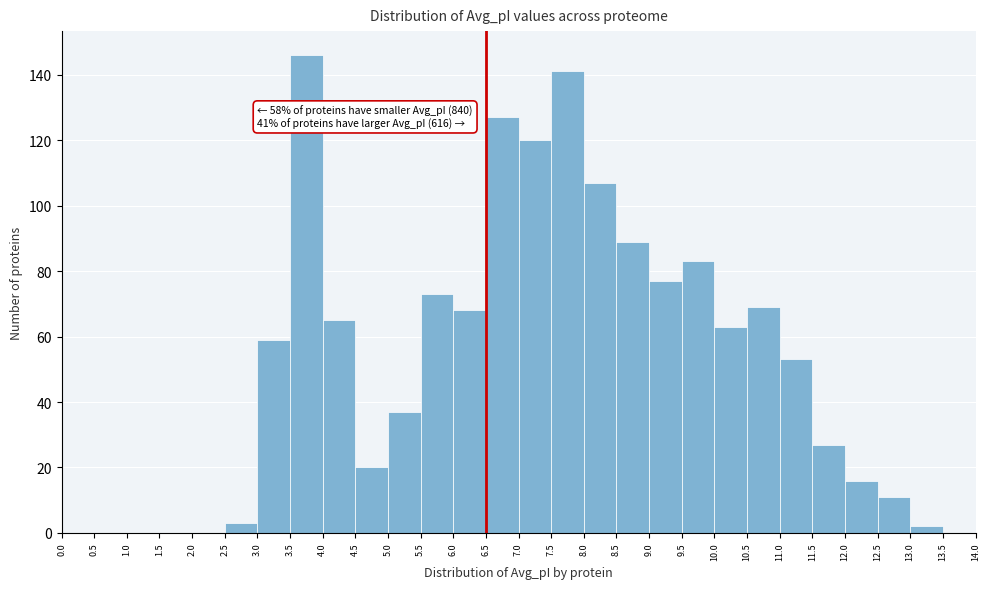

Which range on the x-axis has the tallest bar?

3.5 to 4.0